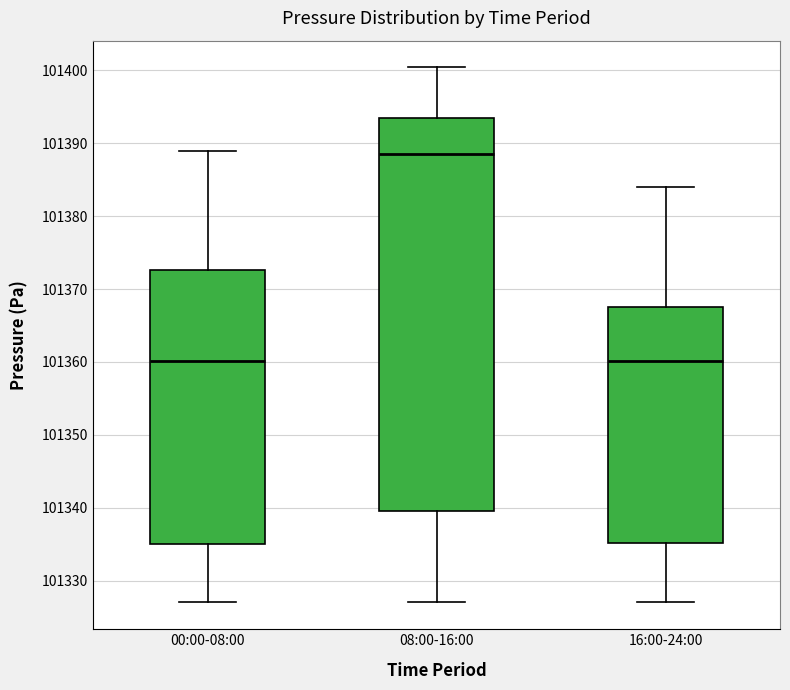

Reading left to right, read every box against the y-axis: the position of its median line, the range the box covers, and the ends of its whiskers. The values are not printed on the chart, so give them approximately, as read against the axis.

00:00-08:00: median 101360, box 101335 to 101373, whiskers 101327 to 101389
08:00-16:00: median 101389, box 101340 to 101393, whiskers 101327 to 101400
16:00-24:00: median 101360, box 101335 to 101368, whiskers 101327 to 101384